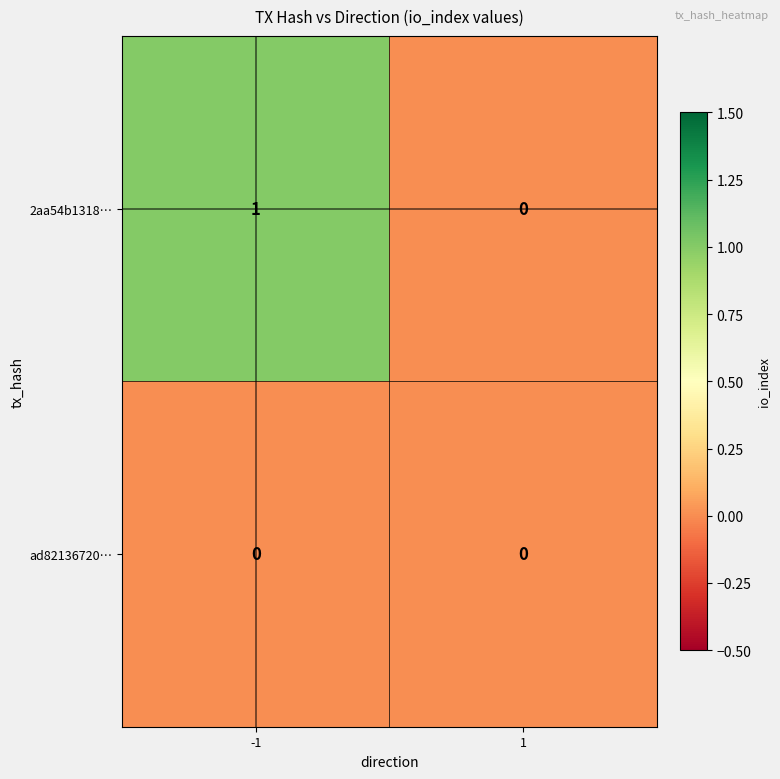

Is it true that ad82136720… equals 0 at -1?

True